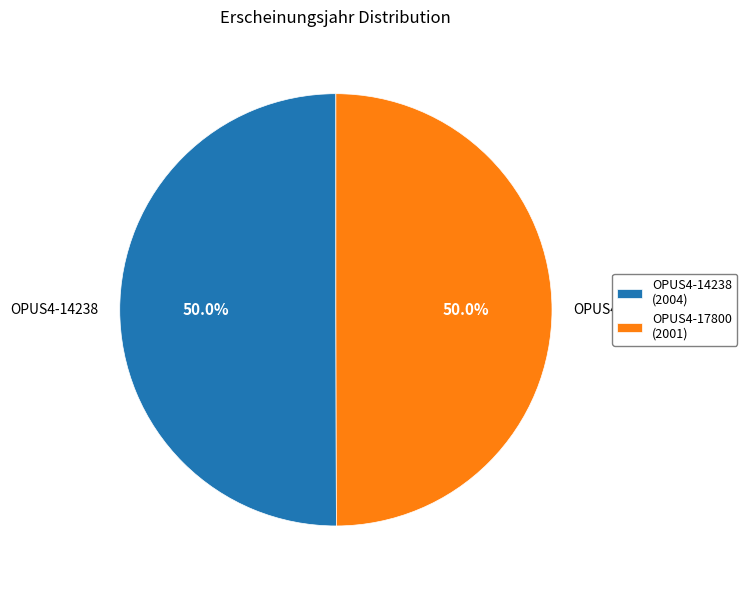

Approximately how many times larger is the value at OPUS4-17800 compared to OPUS4-14238?

1.0